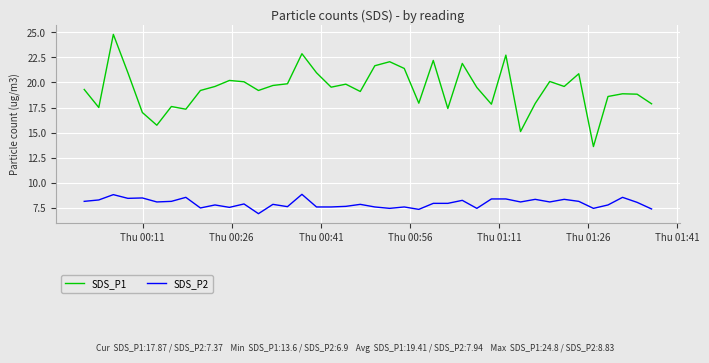

Which series has the largest total across all categories?

SDS_P1